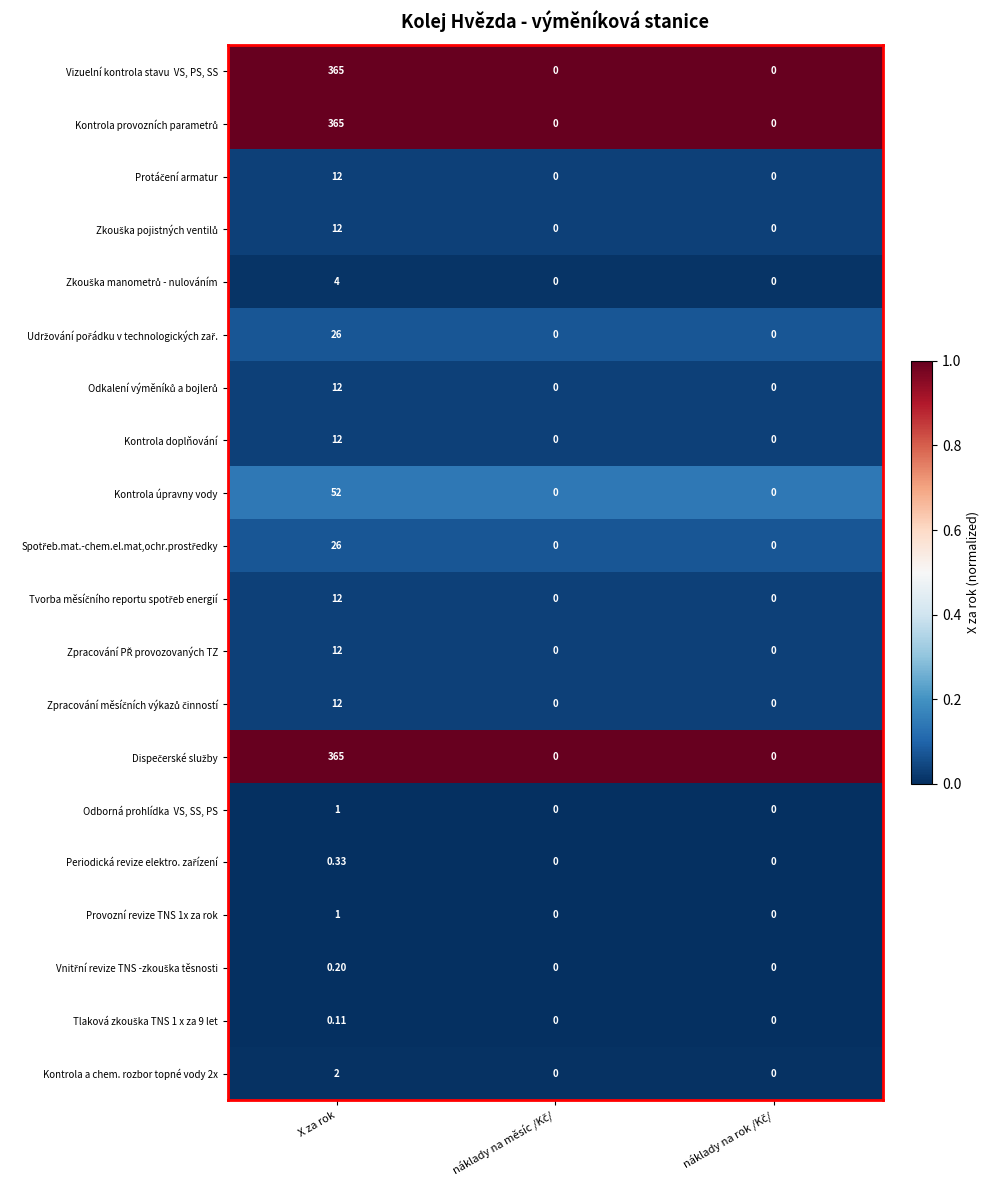

At which category is the sum across all series the highest?

X za rok